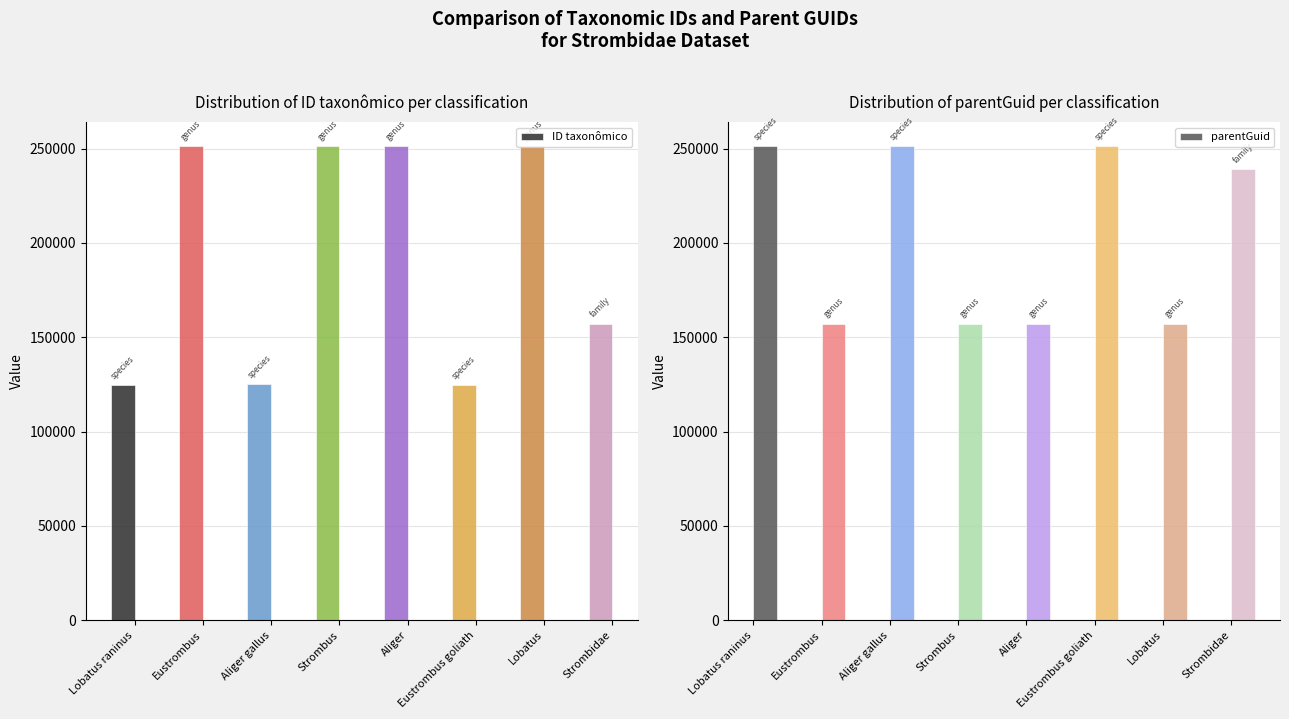

Reading right to left, transcribe all the data shown in this chart.

ID taxonômico: 157276	251290	124811	251293	251338	125084	251341	124814
parentGuid: 239110	157276	251341	157276	157276	251293	157276	251290